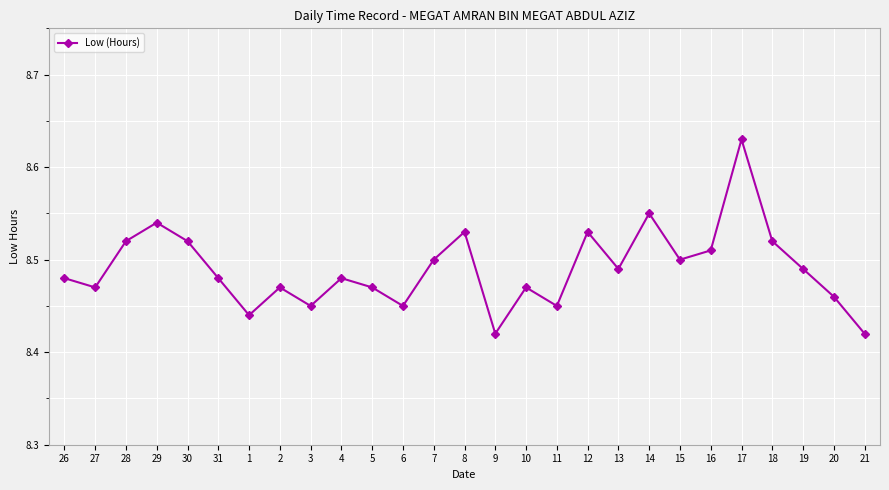

True or false: the data has more than 2 interior local peaks.

True